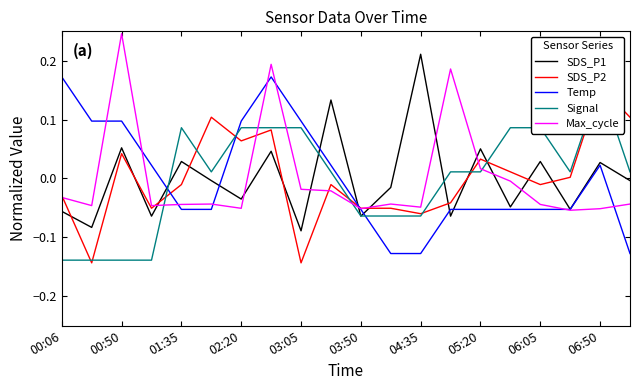

The value of Temp at 04:35 is -0.0. True or false?

False